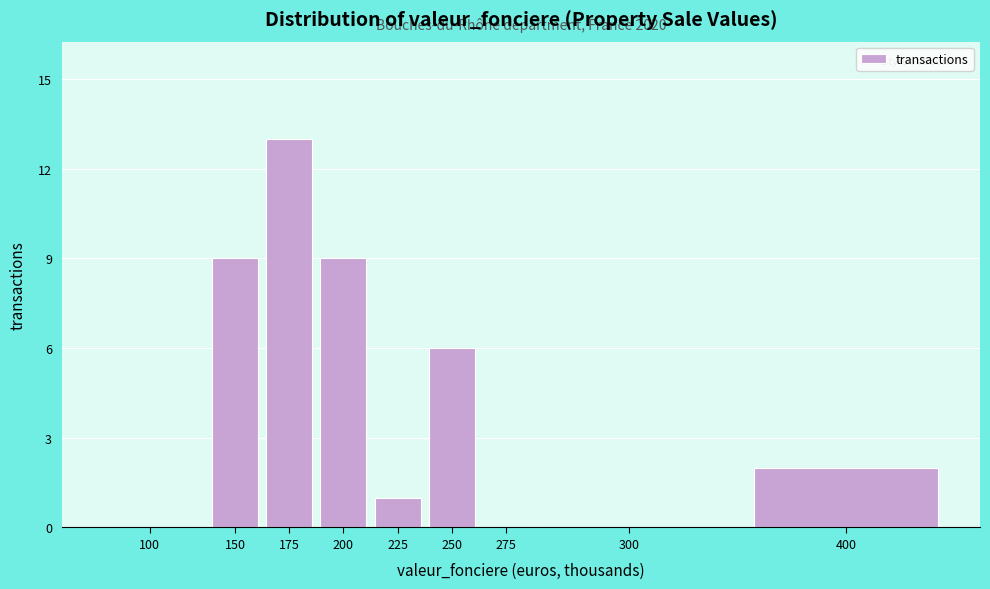

Reading left to right, transcribe all the data shown in this chart.

100=0	150=9	175=13	200=9	225=1	250=6	275=0	300=0	400=2